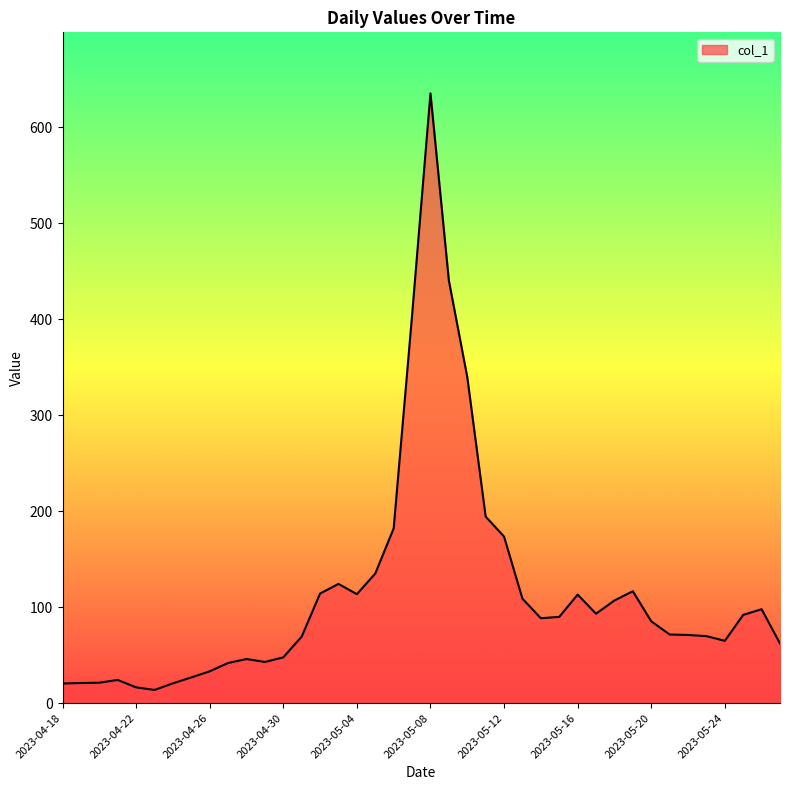

What is the difference between the maximum and minimum values?

621.7